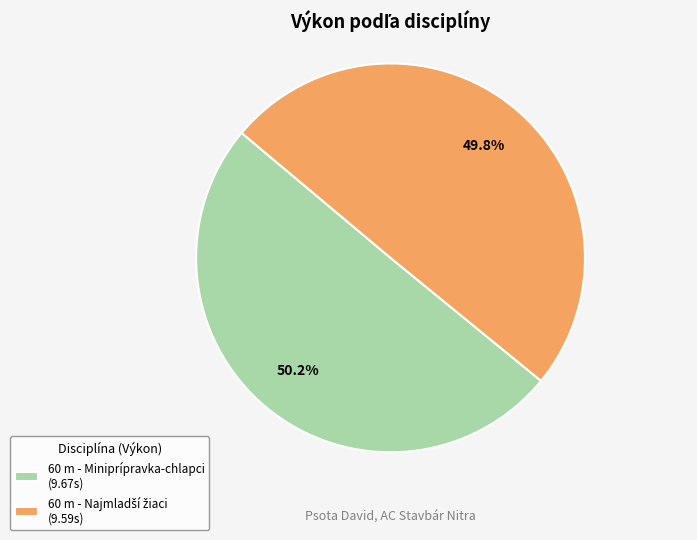

What percentage is NOT represented by 60 m - Miniprípravka-chlapci (9.67s)?

49.8%